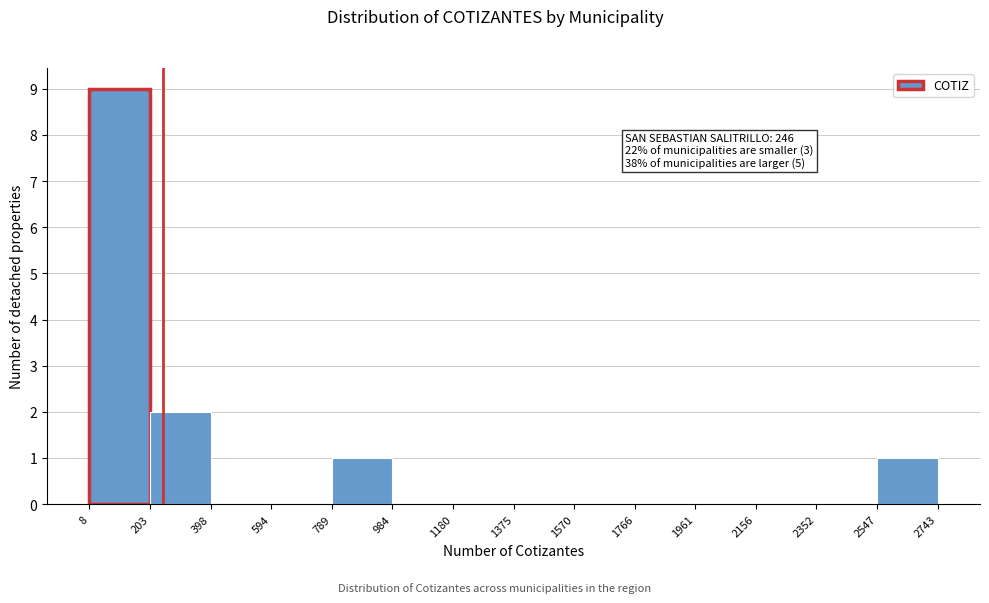

Over which range of the x-axis is the bar tallest?

8 to 203